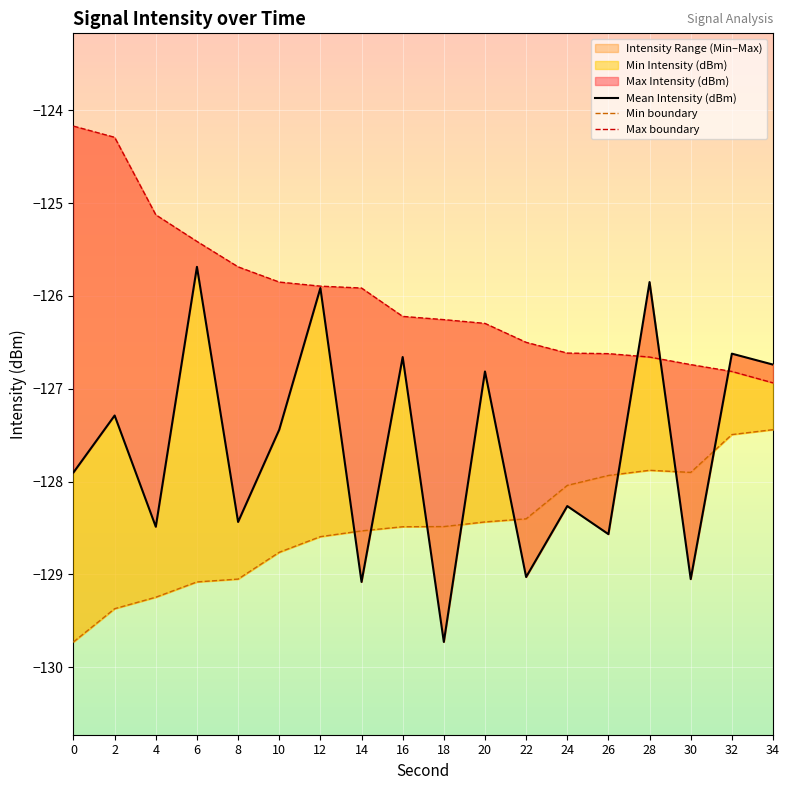

How many lines are shown in the chart?

3